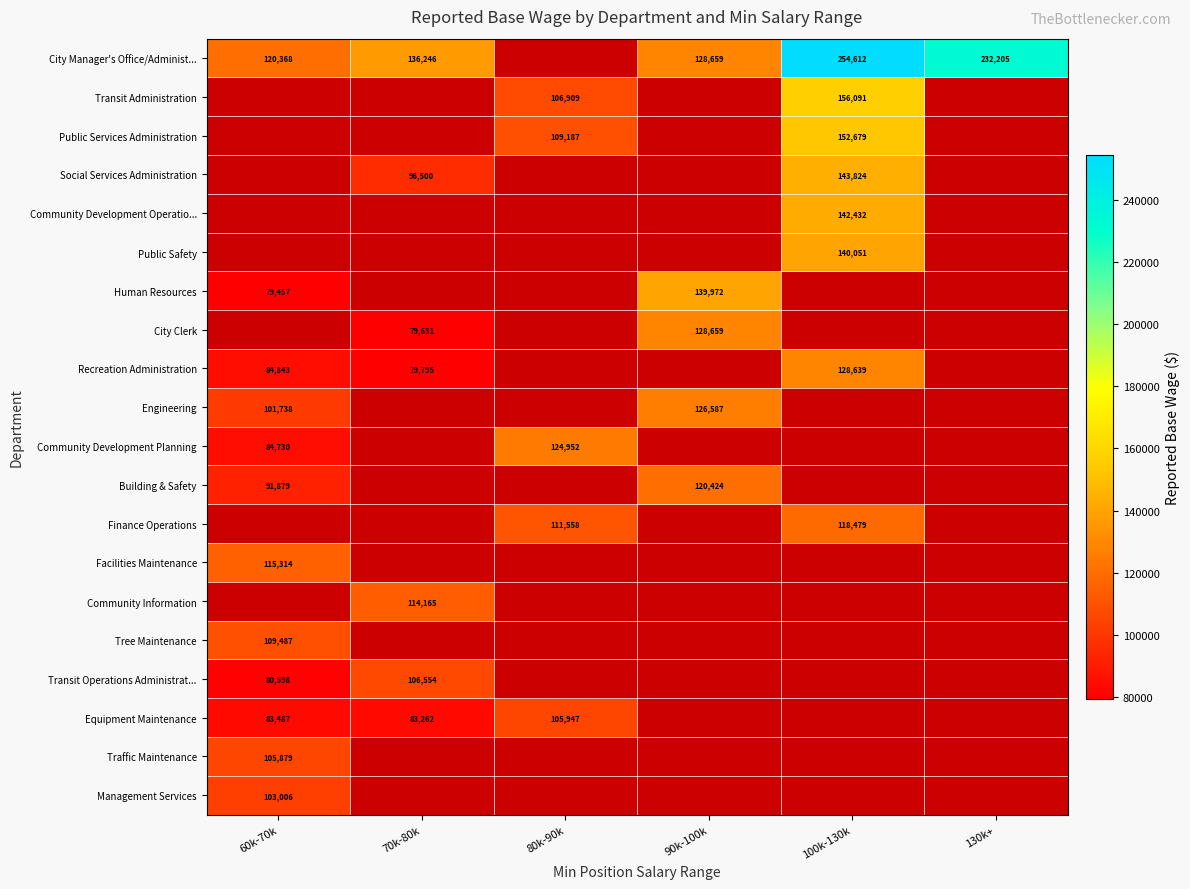

Is it true that Social Services Administration equals 143824 at 100k-130k?

True